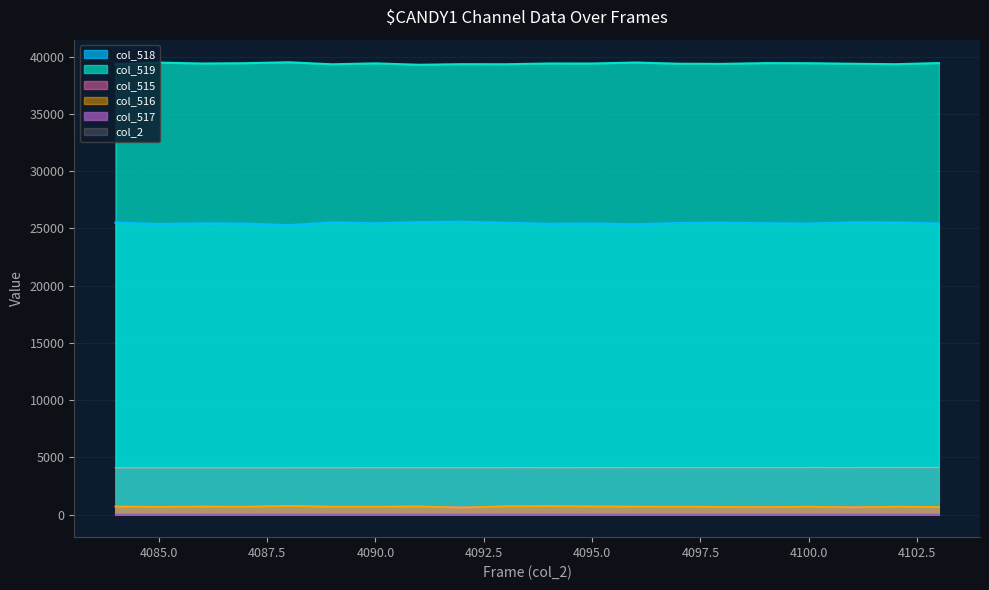

How many lines are shown in the chart?

6